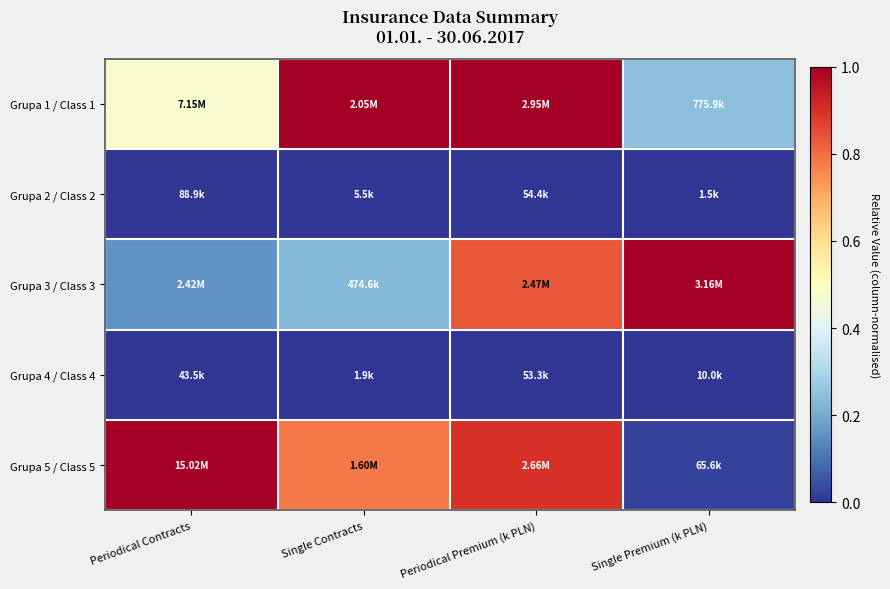

Which series has the widest spread of values?

Grupa 5 / Class 5